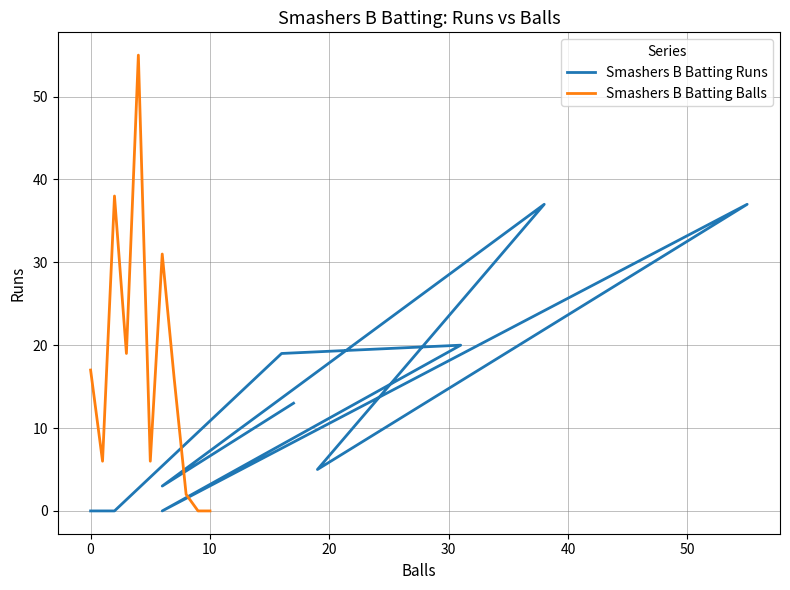

What is the maximum value for Smashers B Batting Balls?

55